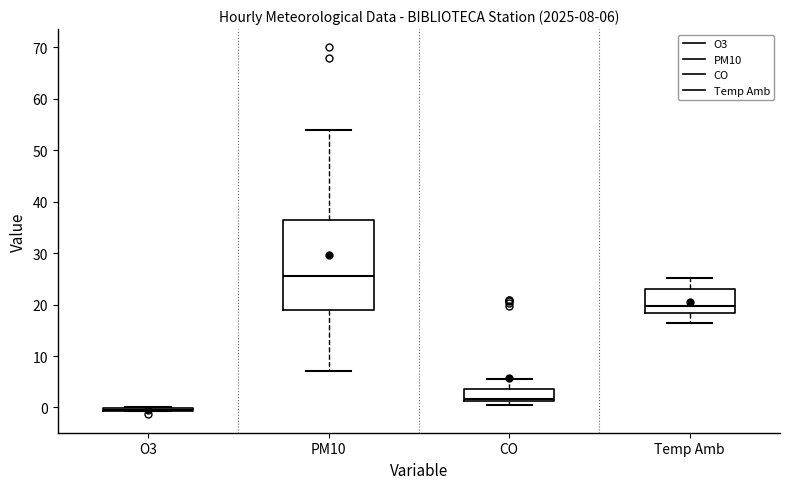

Which box is the tallest, from its lower edge to its upper edge?

PM10